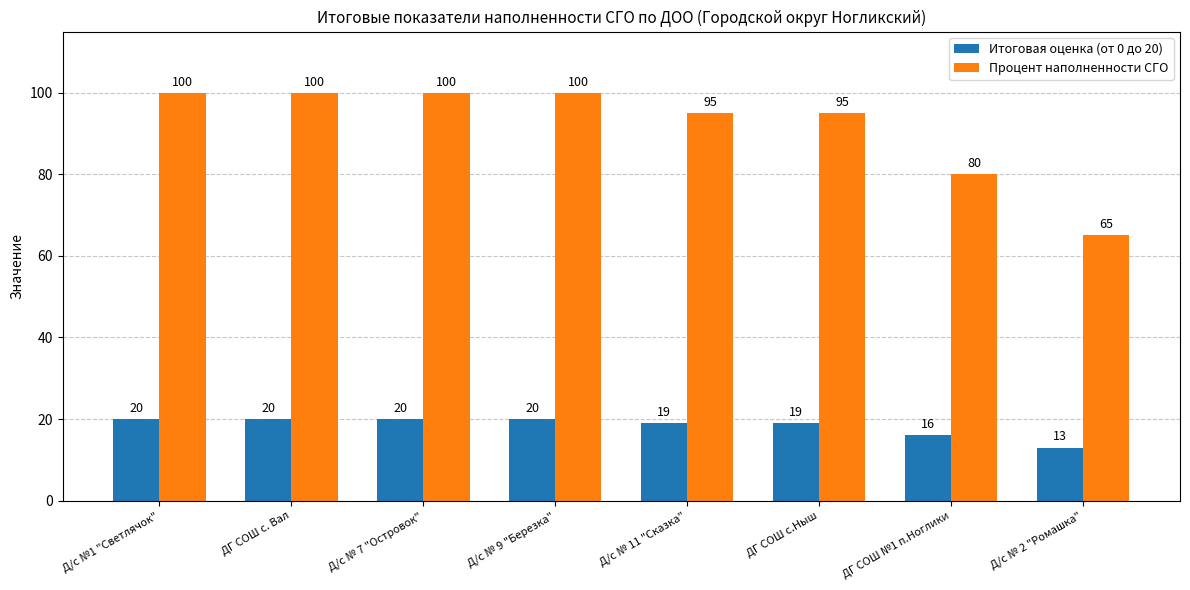

What is the value of the Итоговая оценка (от 0 до 20) bar at the 7th from the left?

16